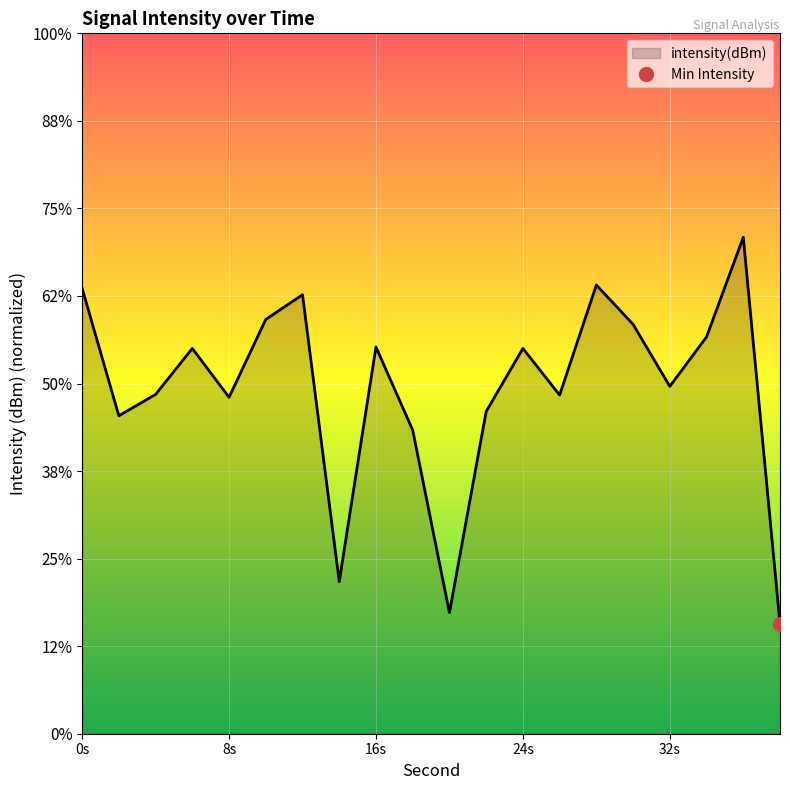

What is the approximate value at 28?

-124.4